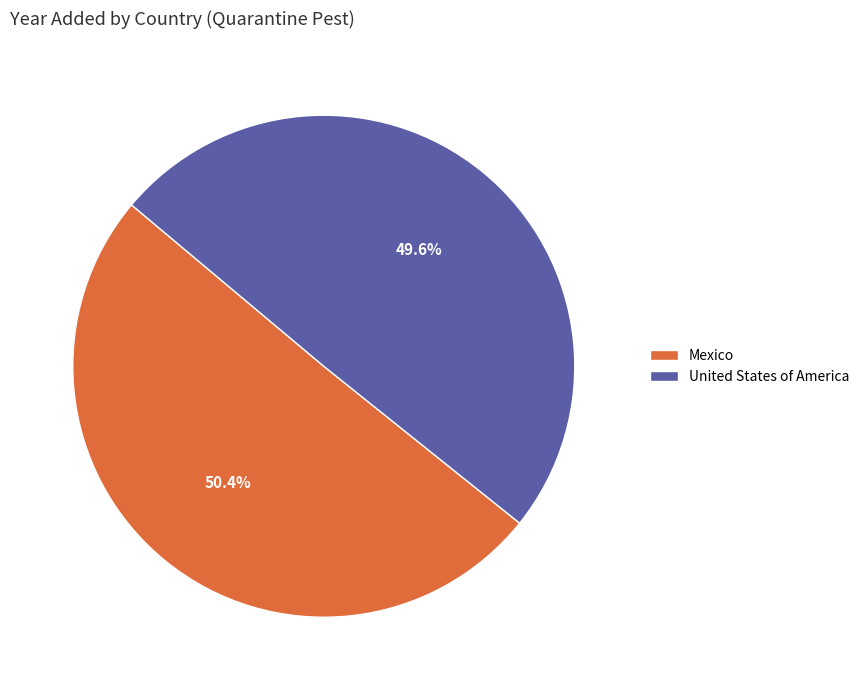

Which category has the smallest portion of the pie?

United States of America